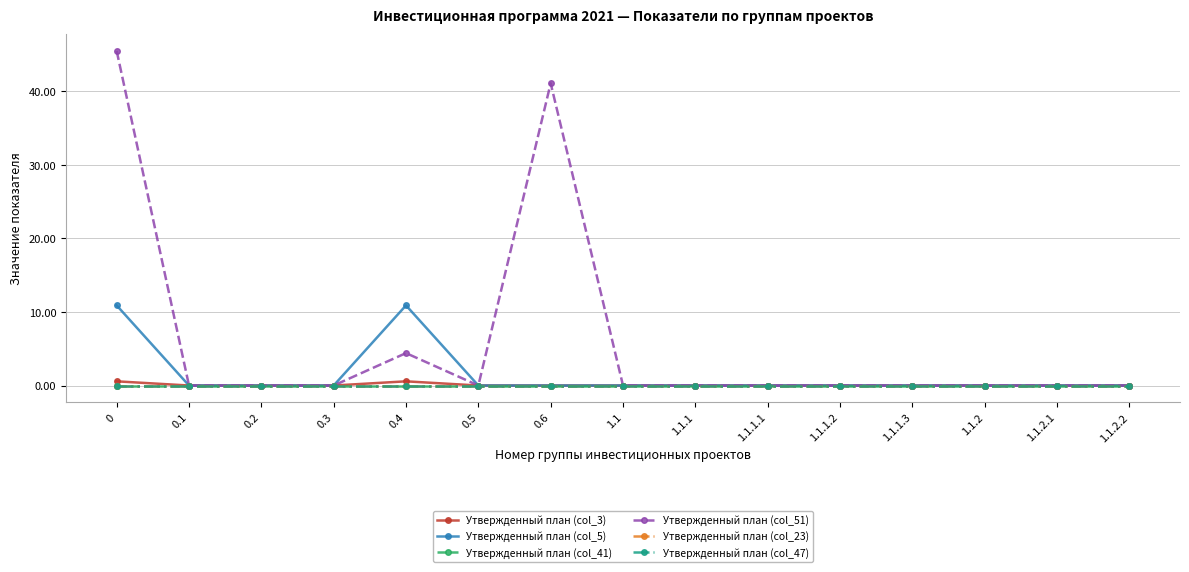

Does the chart have visible grid lines?

Yes